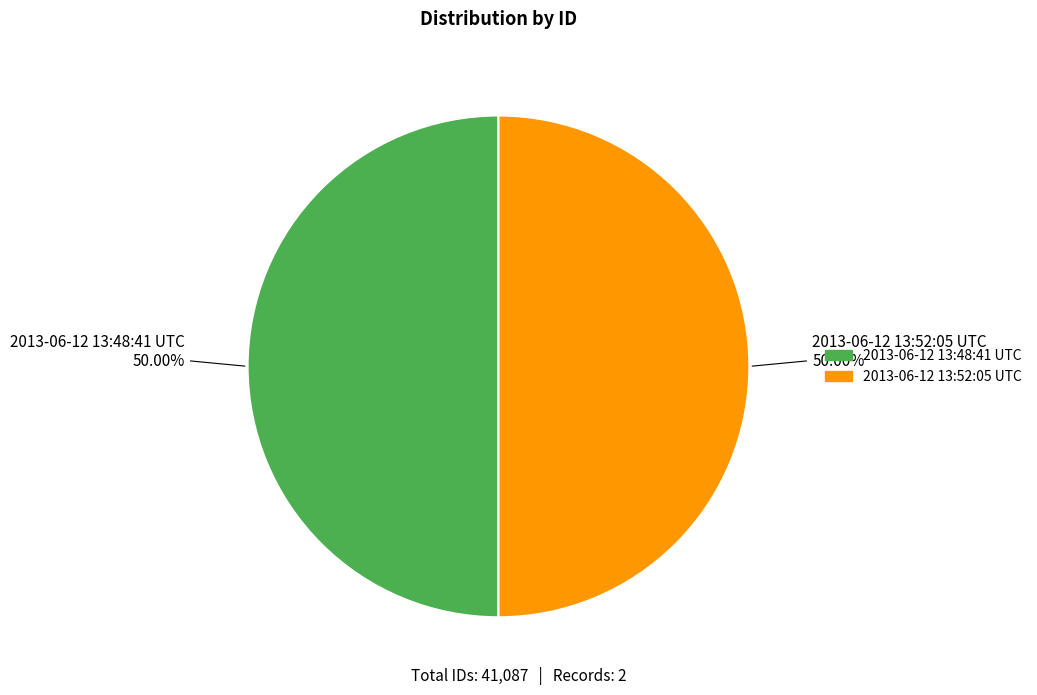

Do 2013-06-12 13:52:05 UTC and 2013-06-12 13:48:41 UTC together represent more than half of the pie?

Yes